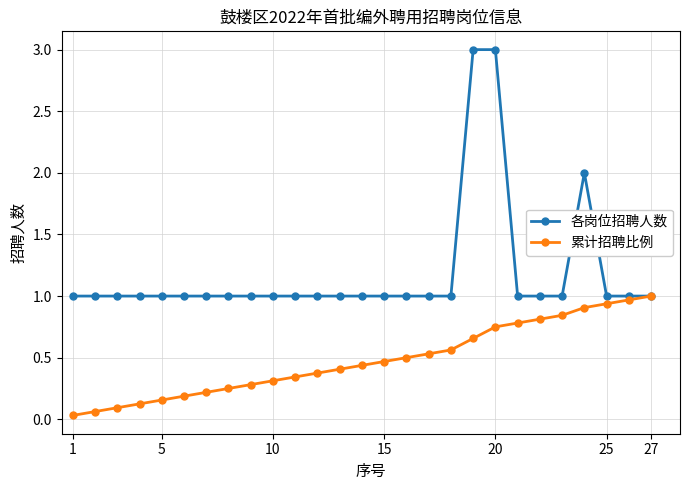

Is this an area chart (filled region under the line)?

No